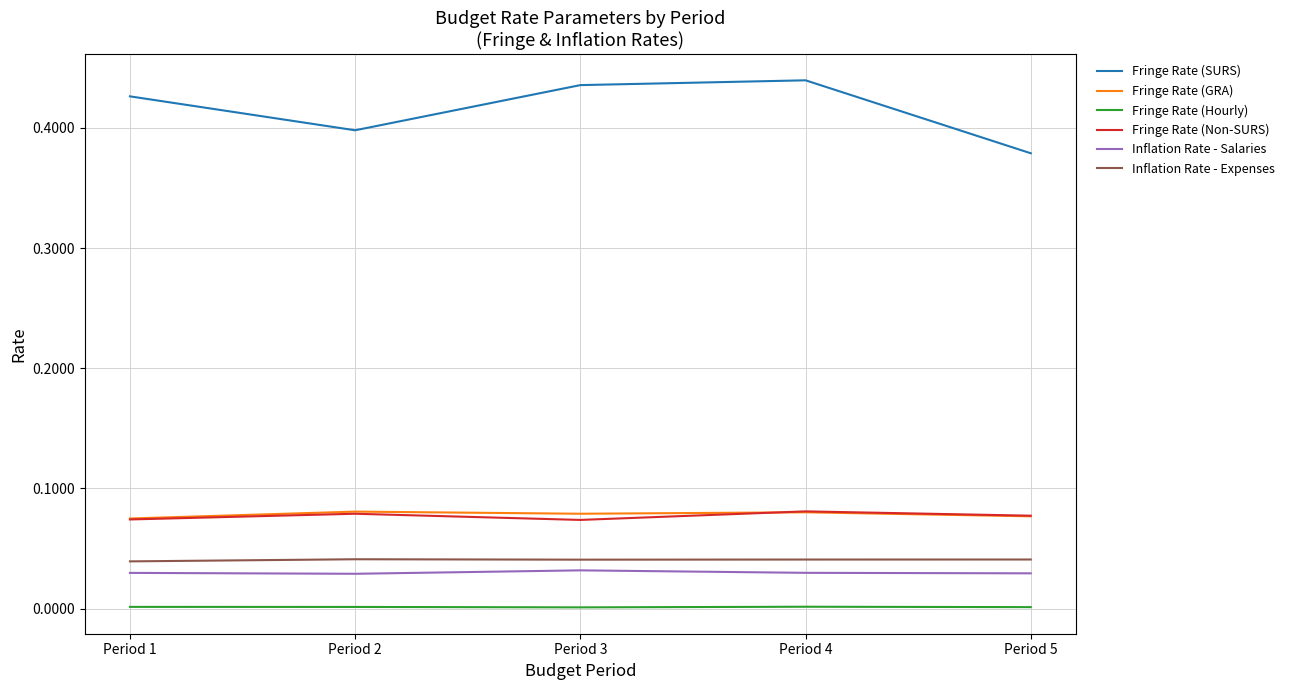

What are all the series names shown in the legend?

Fringe Rate (SURS), Fringe Rate (GRA), Fringe Rate (Hourly), Fringe Rate (Non-SURS), Inflation Rate - Salaries, Inflation Rate - Expenses